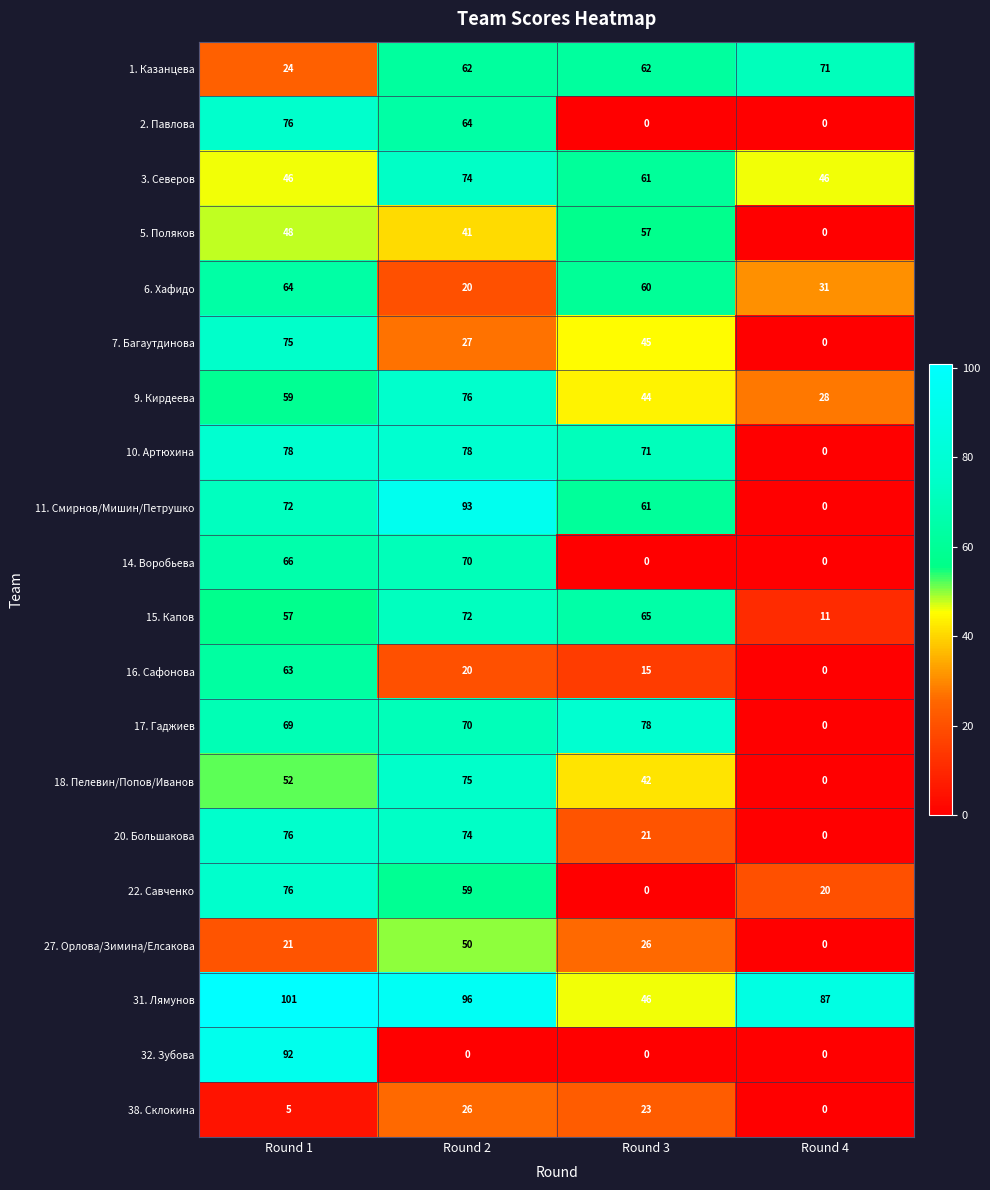

What is the difference between the maximum and minimum values in the 17. Гаджиев series?

78